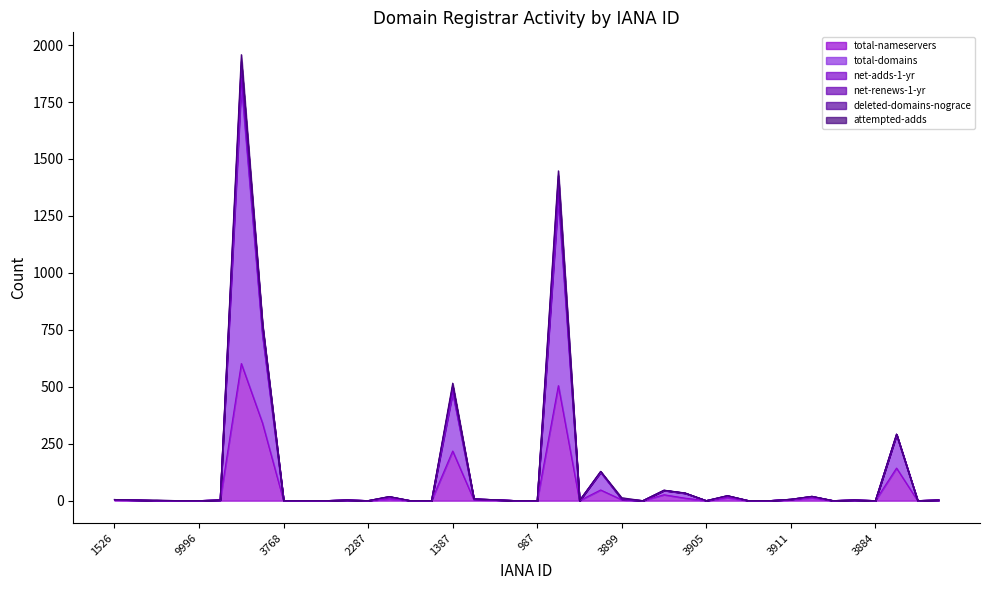

How many interior local peaks does the net-adds-1-yr series have?

11